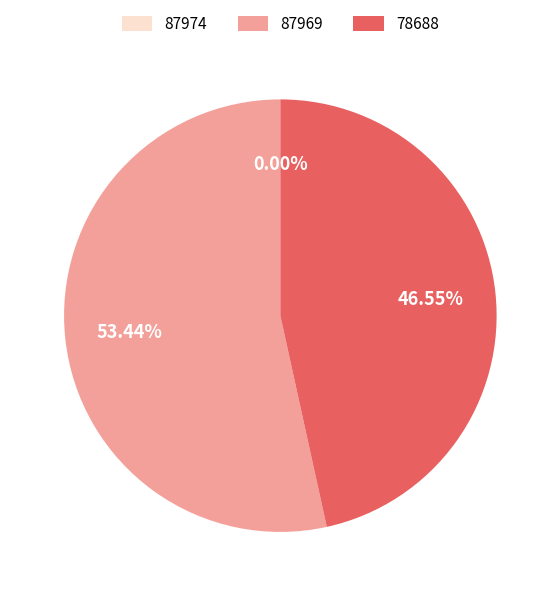

Is there a majority slice in this chart?

Yes